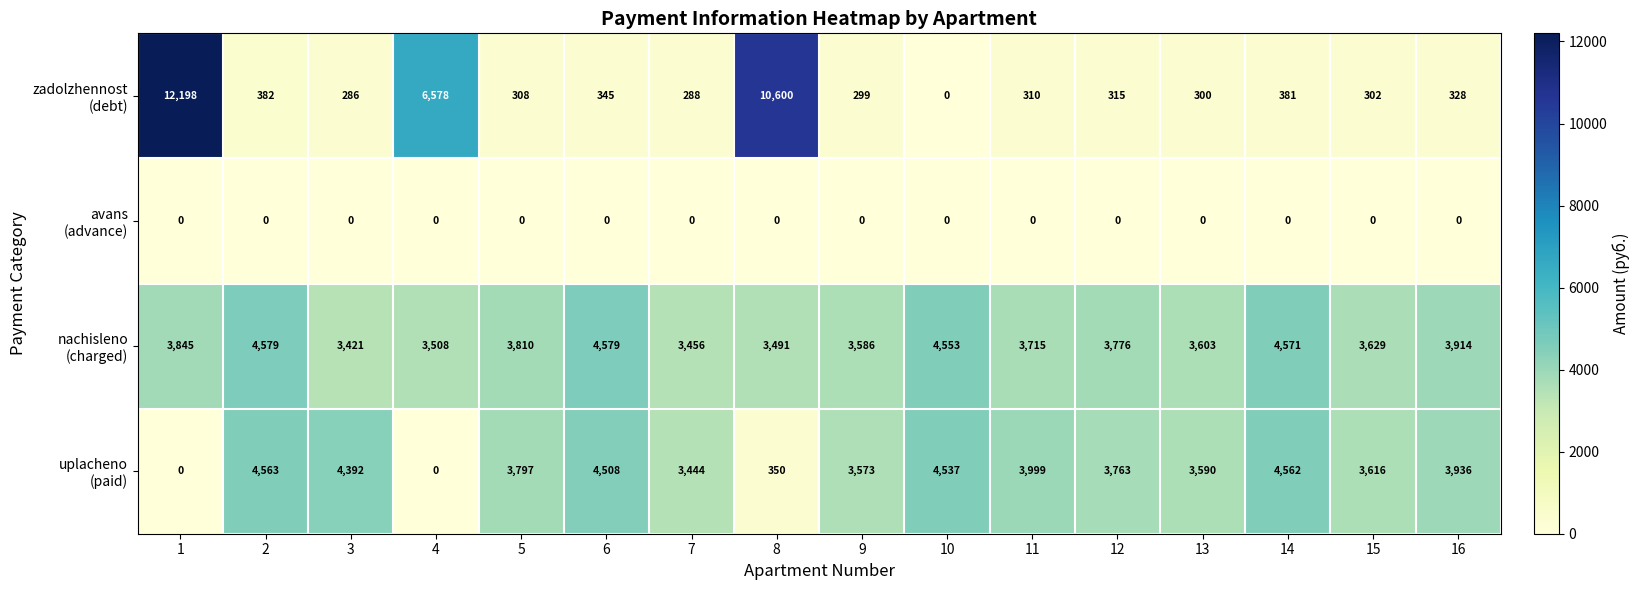

What is the total value across all series at 7?

7188